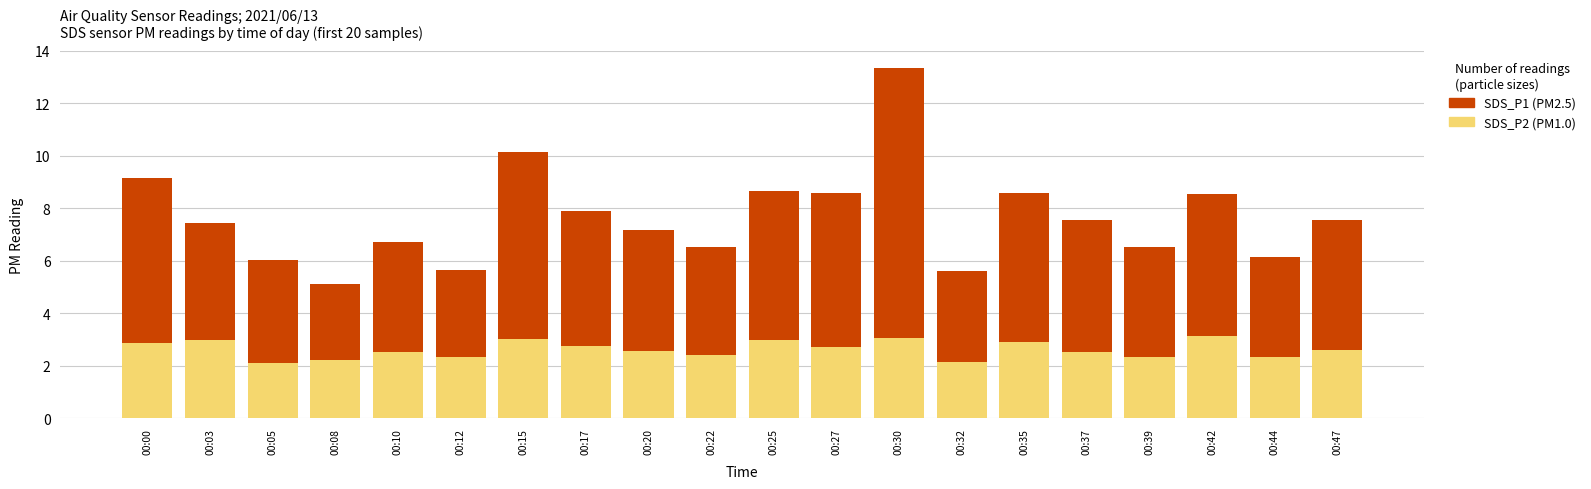

At which category is the sum across all series the highest?

00:30